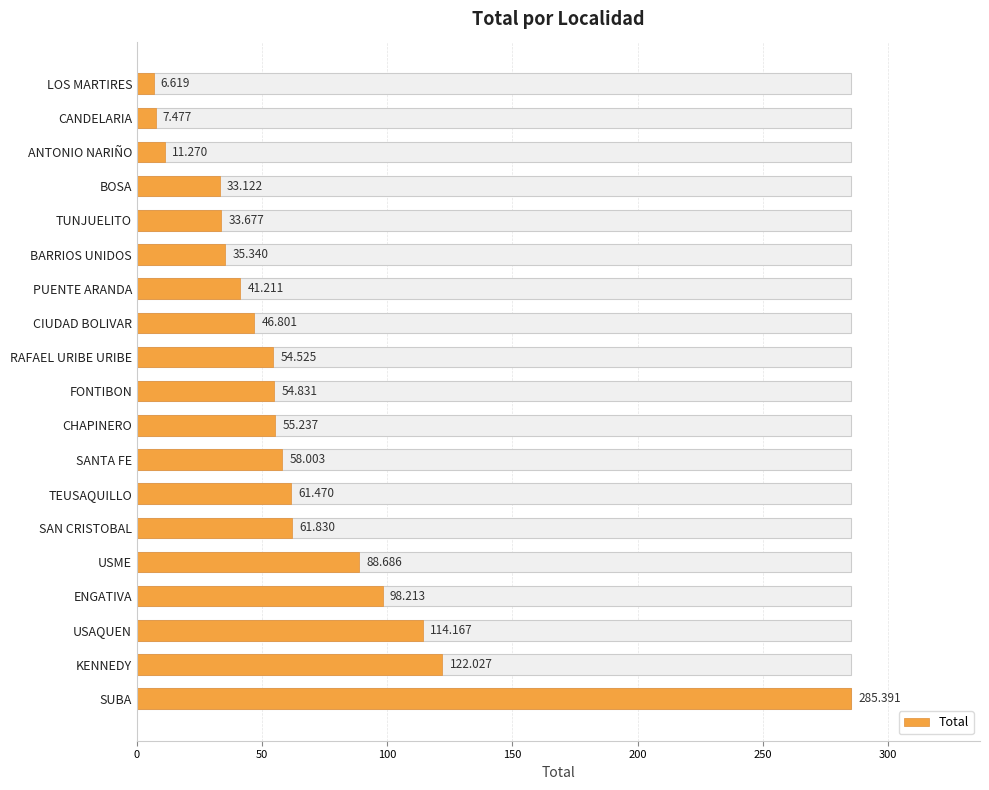

Count the number of data series in this chart.

1